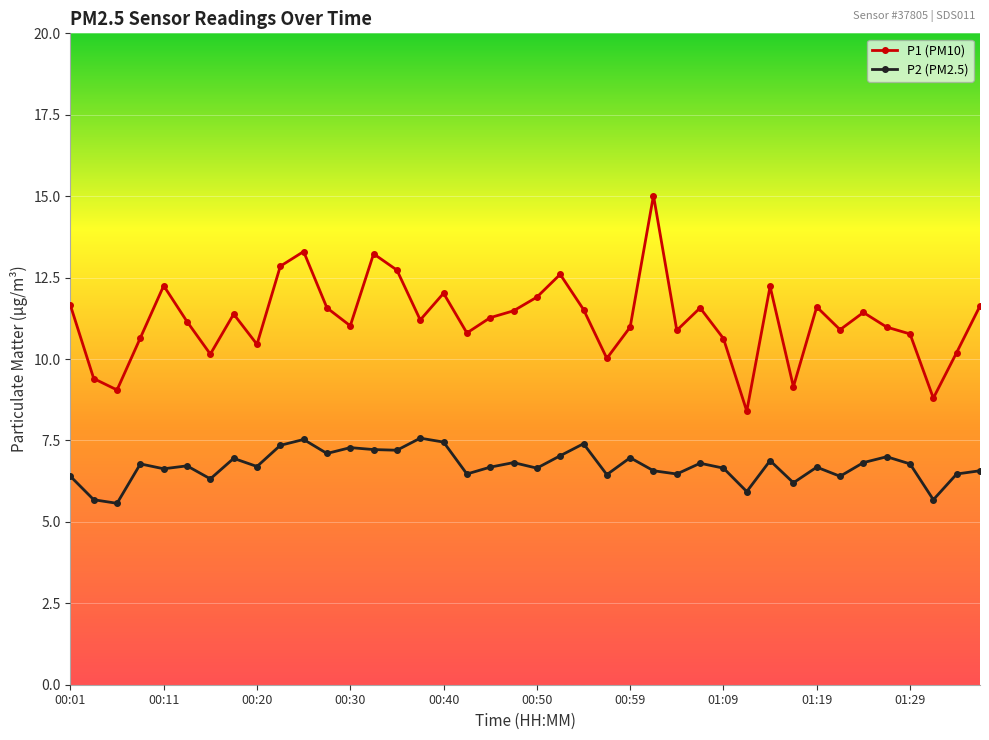

Which series has the widest spread of values?

P1 (PM10)